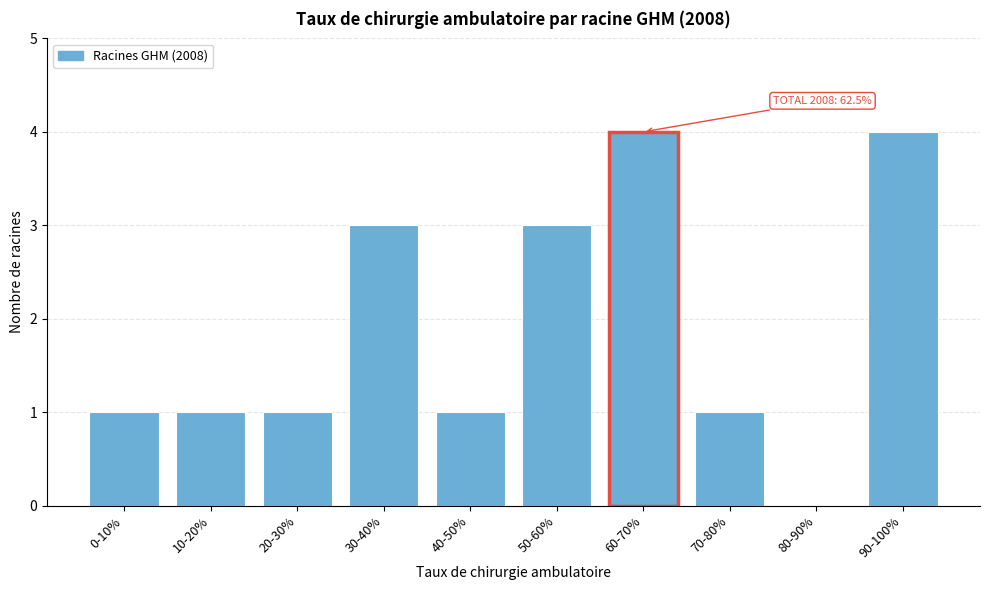

Reading right to left, list all the values displayed in this chart.

90-100%=4	80-90%=0	70-80%=1	60-70%=4	50-60%=3	40-50%=1	30-40%=3	20-30%=1	10-20%=1	0-10%=1